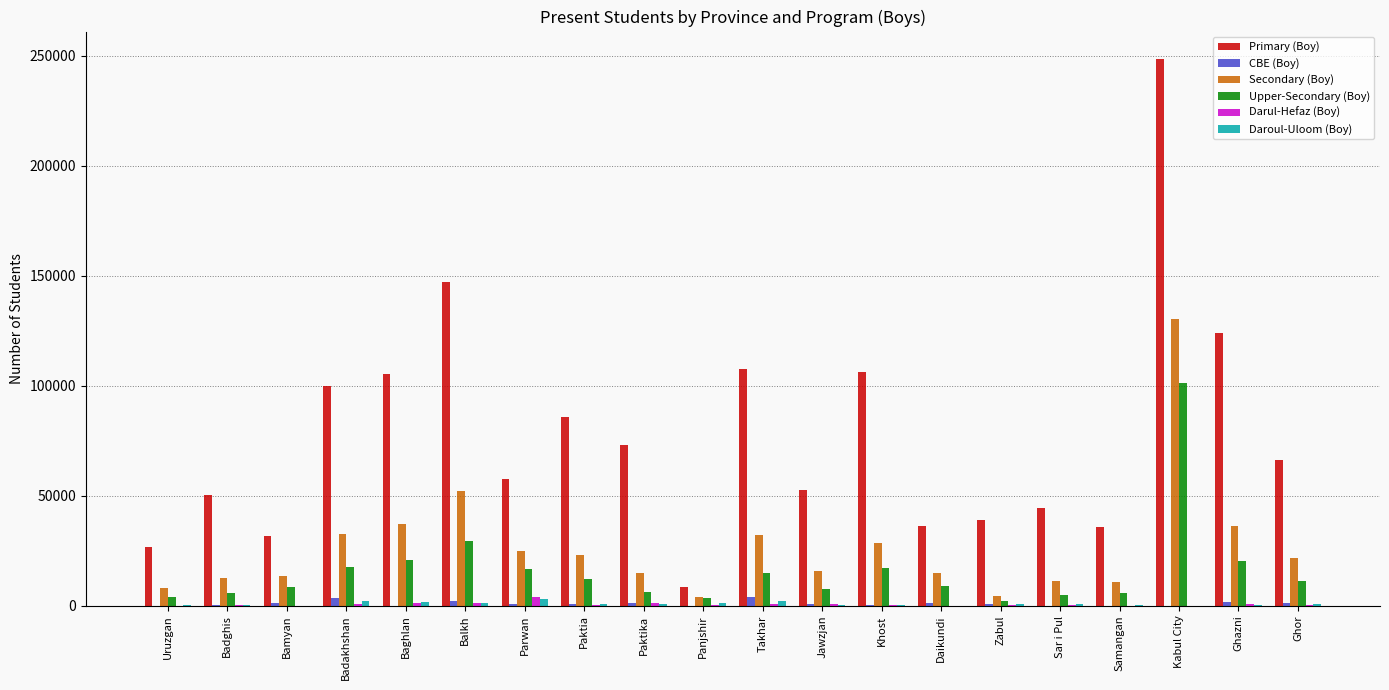

Is it true that Primary (Boy) equals 8443 at Panjshir?

True